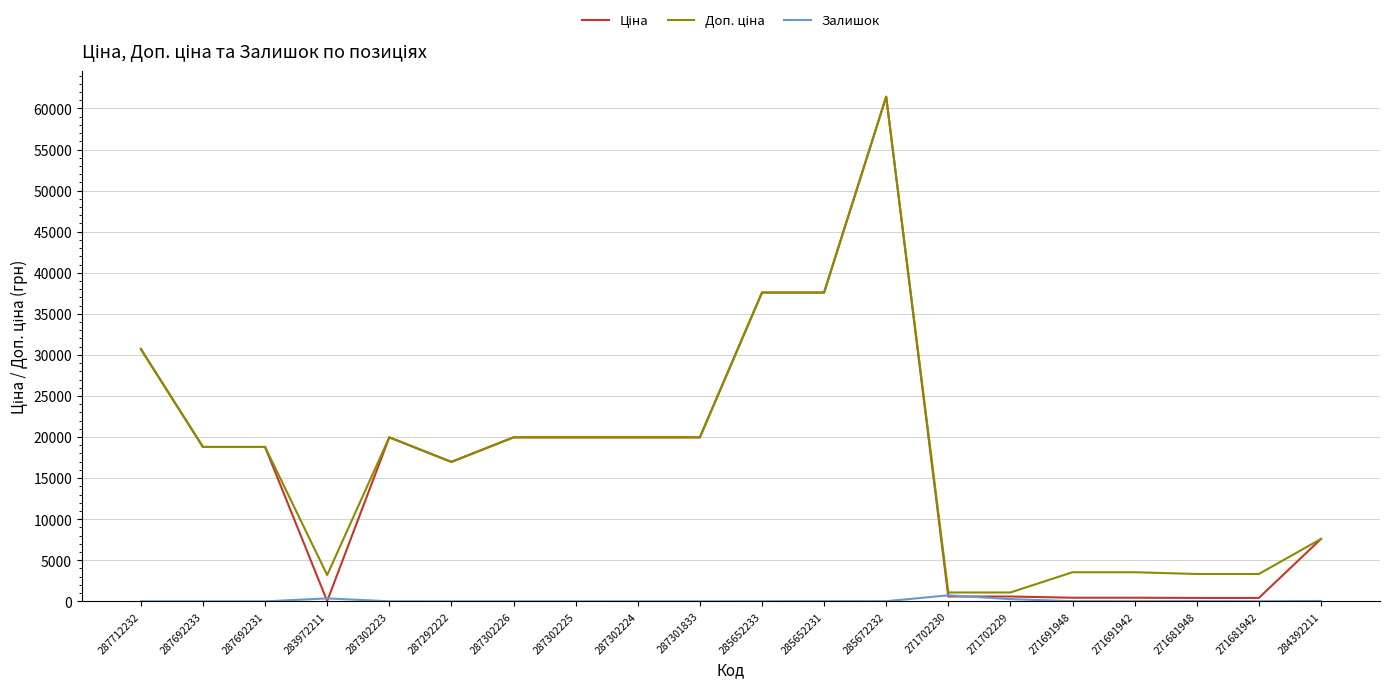

At which category is the sum across all series the highest?

285672232